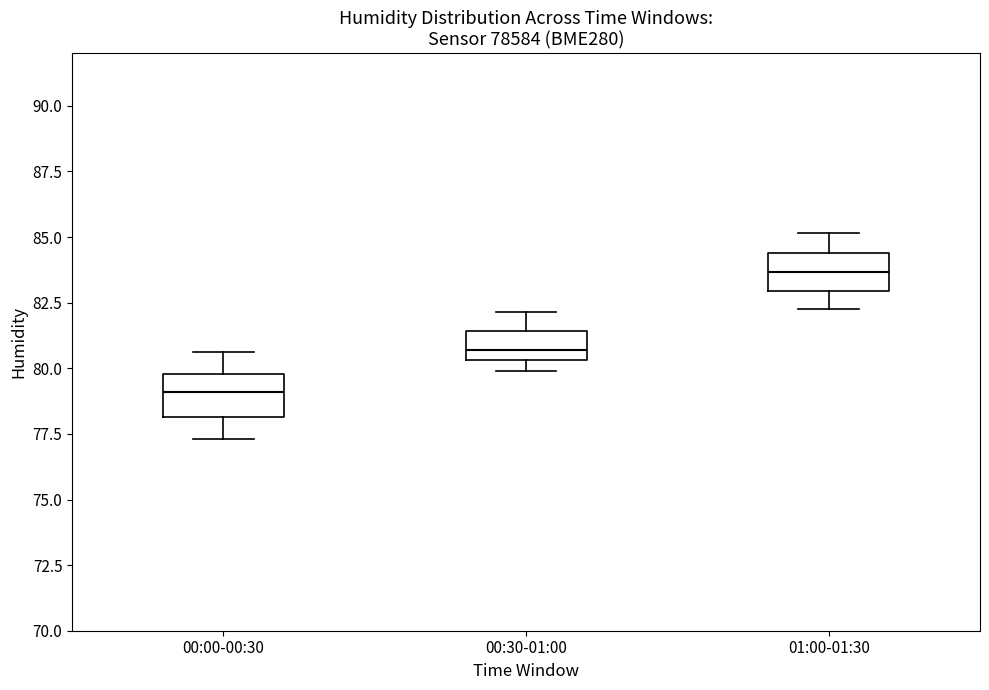

Reading left to right, read every box against the y-axis: the position of its median line, the range the box covers, and the ends of its whiskers. The values are not printed on the chart, so give them approximately, as read against the axis.

00:00-00:30: median 79.0, box 78.0 to 80.0, whiskers 77.5 to 80.5
00:30-01:00: median 80.5 (just above the box's lower edge), box 80.5 to 81.5, whiskers 80.0 to 82.0
01:00-01:30: median 83.5, box 83.0 to 84.5, whiskers 82.5 to 85.0